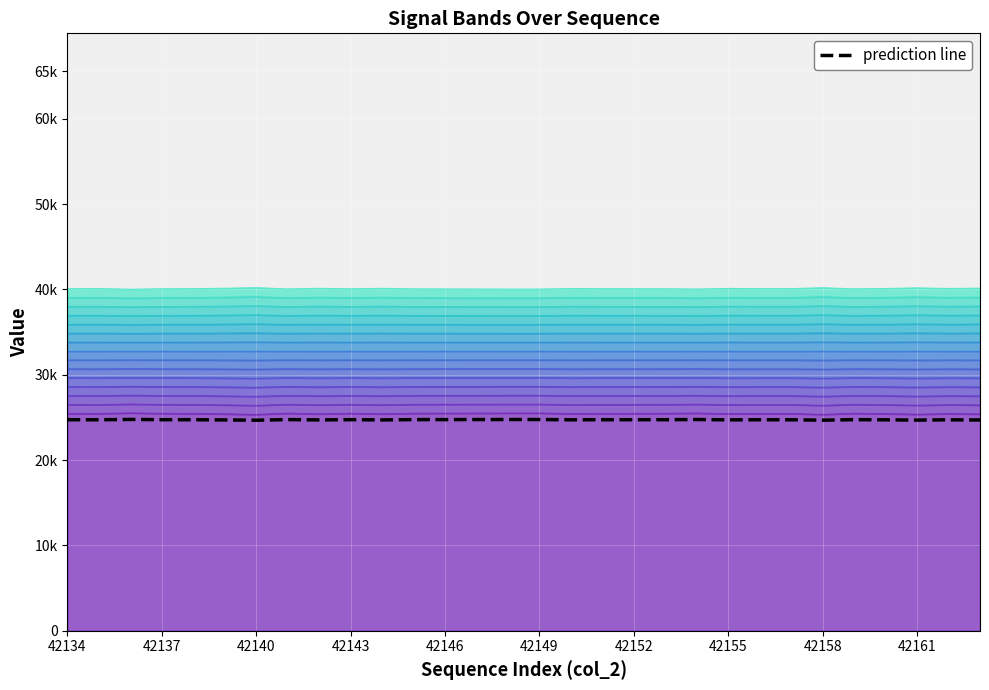

Reading left to right, what are all the values shown in this chart?

24729.0	24722.5	24760.5	24733.0	24727.0	24703.5	24670.0	24744.0	24706.0	24734.5	24707.5	24739.0	24743.5	24747.0	24751.5	24752.0	24719.0	24729.0	24730.0	24732.0	24750.5	24714.0	24724.0	24724.0	24673.5	24737.0	24716.5	24682.5	24717.0	24699.0